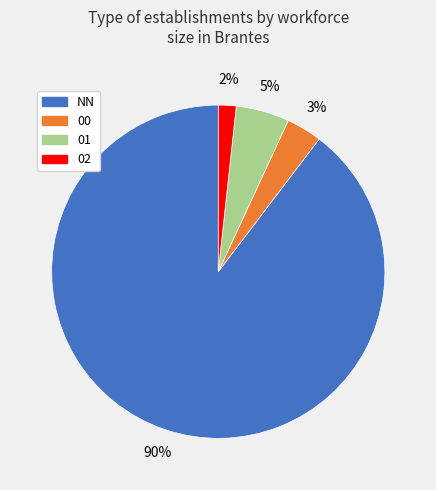

Which category accounts for the majority?

NN